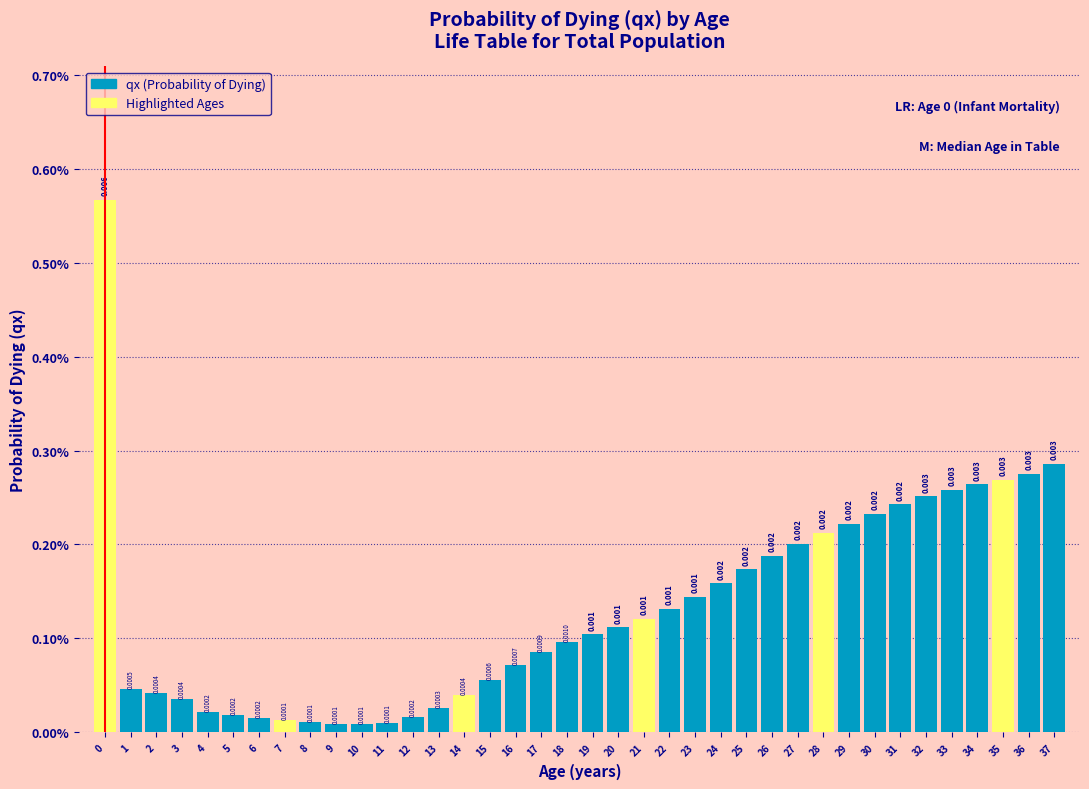

Does the chart contain any negative values?

No